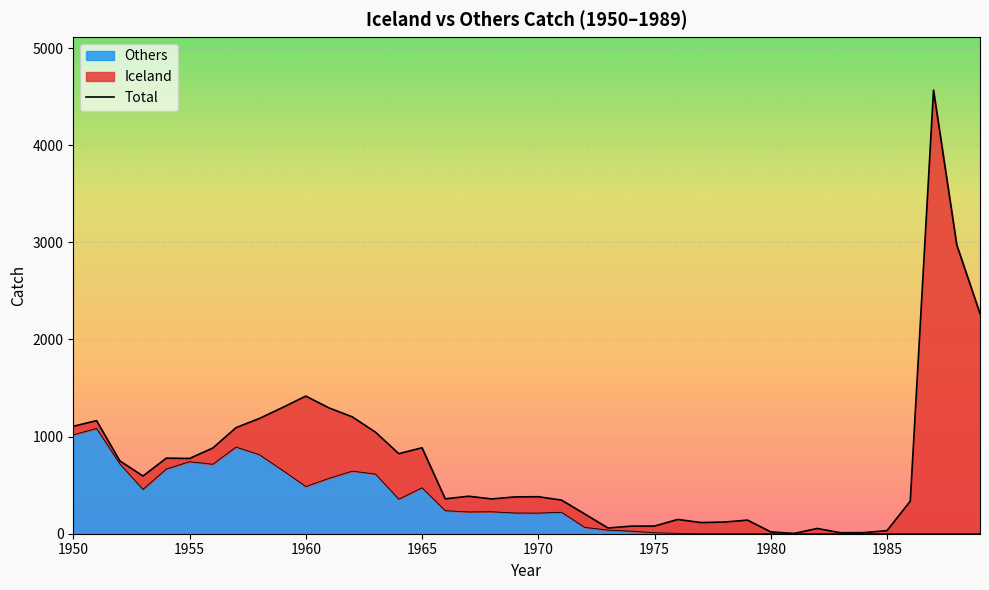

The chart shows a value of 221 at 1971. True or false?

True